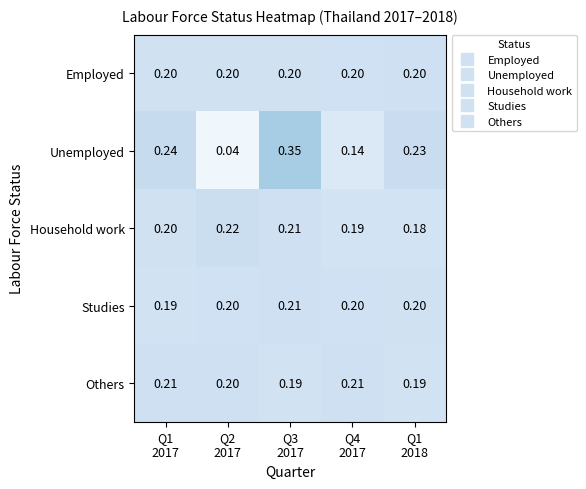

Which series has the largest range (max minus min)?

Unemployed